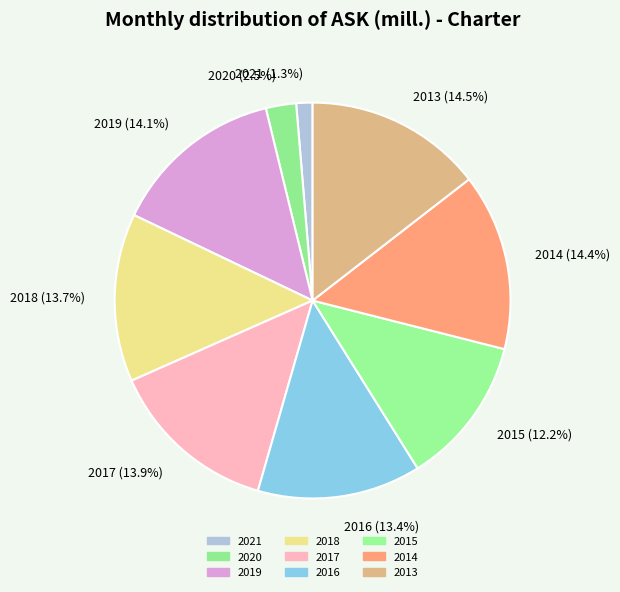

To the nearest percent, what percentage of the pie is 2021?

1%